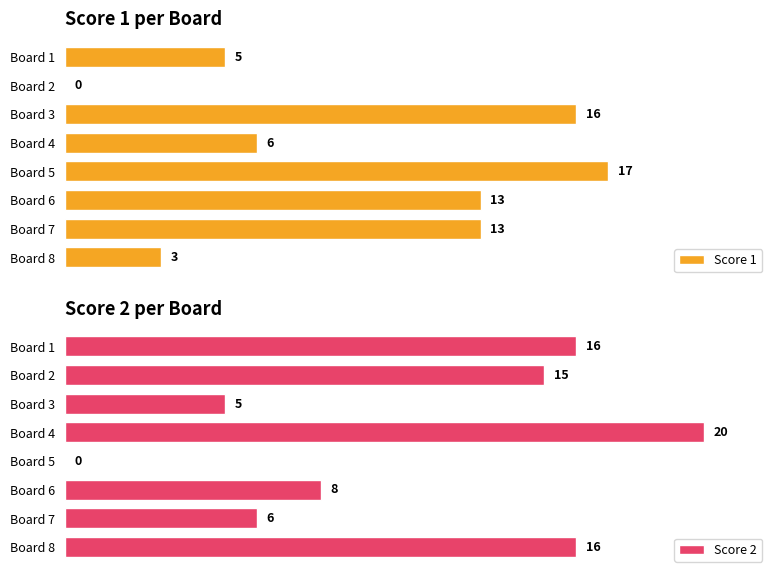

At which label is Score 1 closest to 8?

Board 4